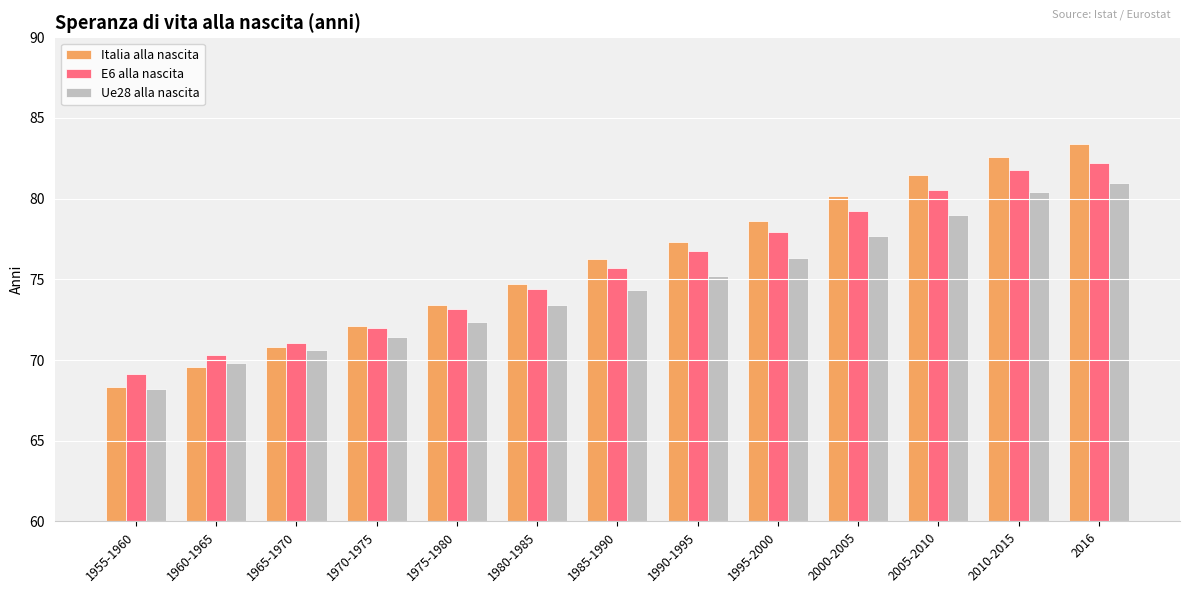

Count the number of categories in the chart.

13